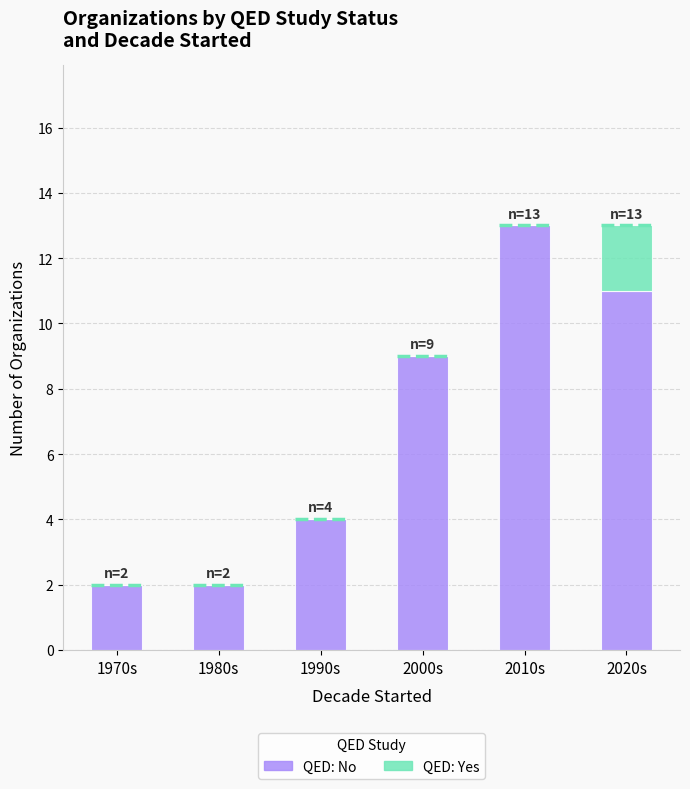

Reading right to left, extract all data points from this chart.

QED: No: 2020s=11	2010s=13	2000s=9	1990s=4	1980s=2	1970s=2
QED: Yes: 2020s=2	2010s=0	2000s=0	1990s=0	1980s=0	1970s=0